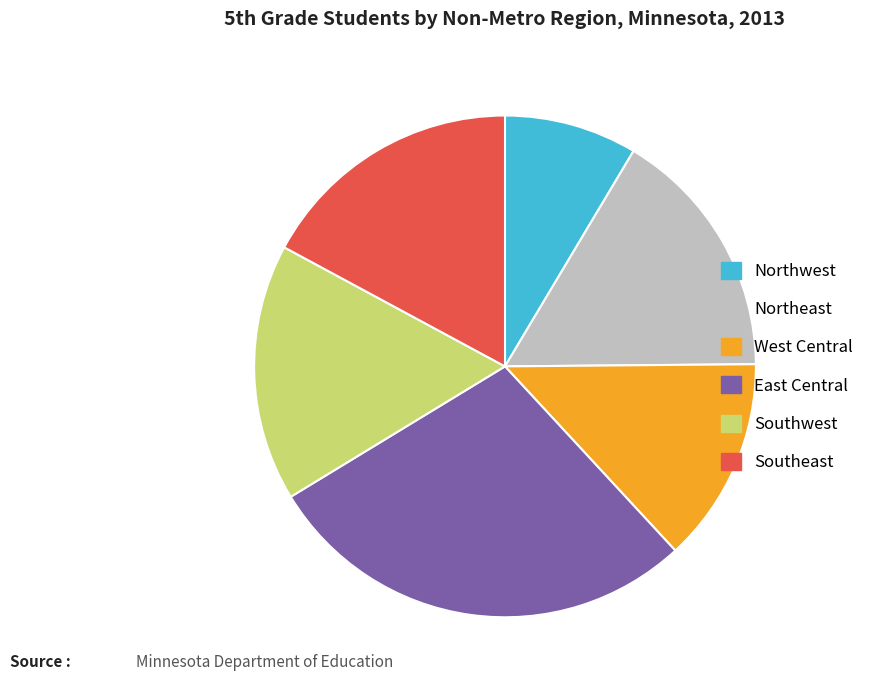

Is there a majority slice in this chart?

No